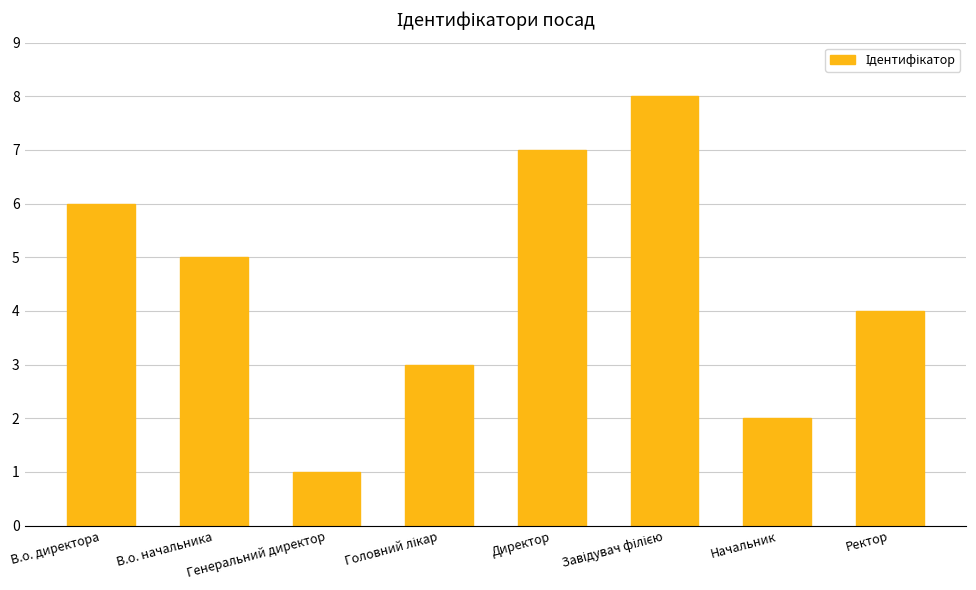

What is the label of the 4th bar from the right?

Директор